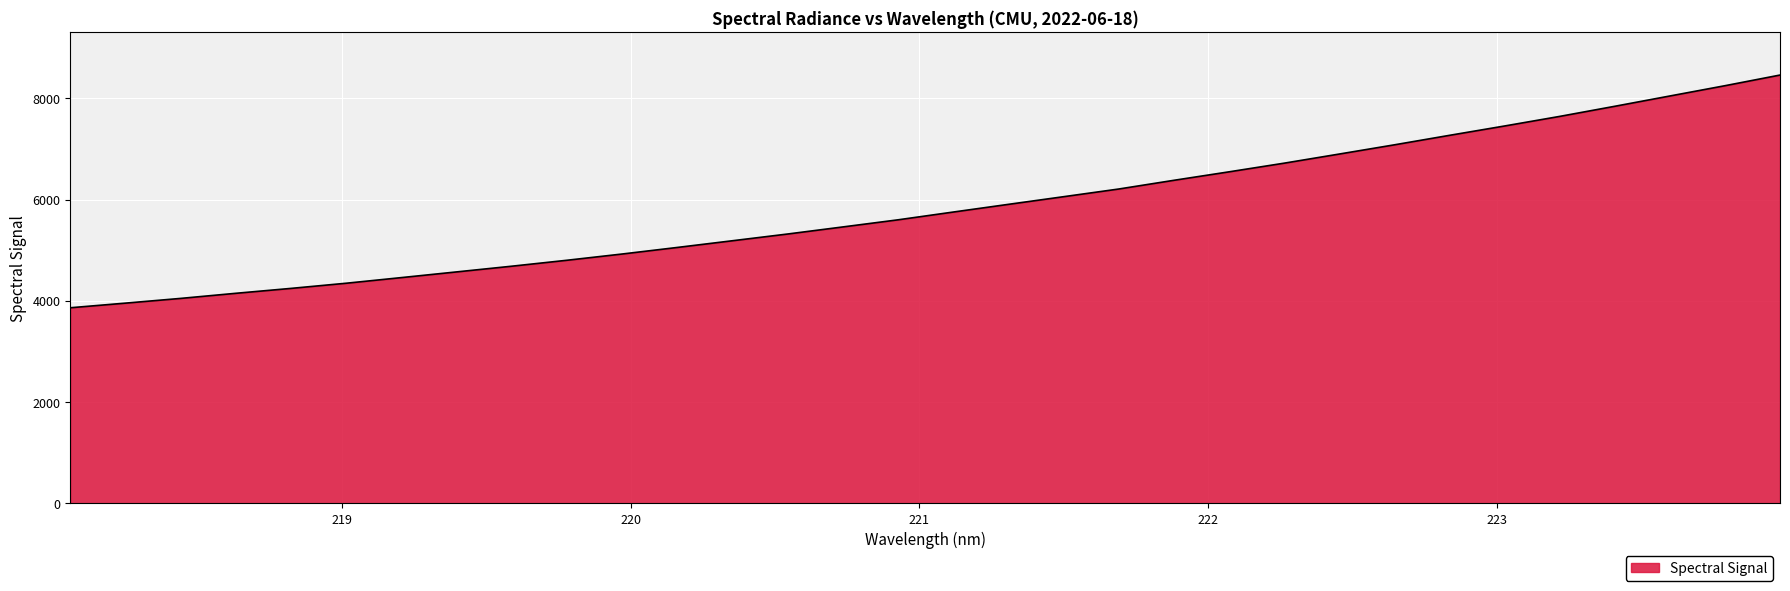

What is the smallest value displayed?

3862.7